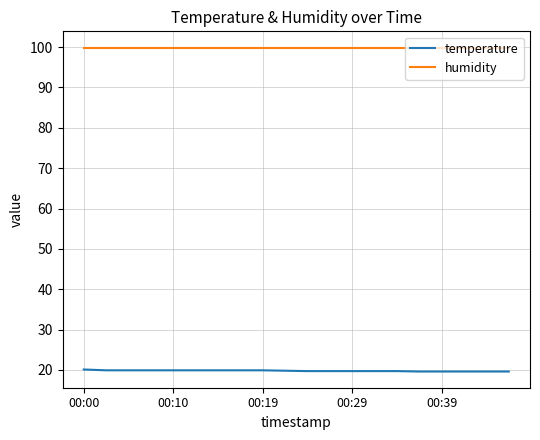

Which series has the largest total across all categories?

humidity